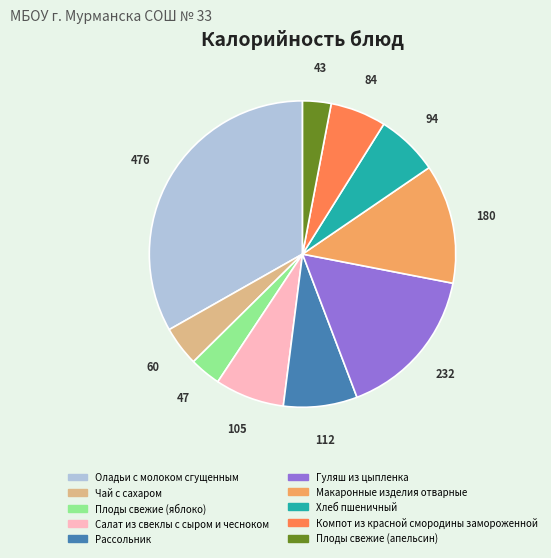

Which category has the biggest portion of the pie?

Оладьи с молоком сгущенным